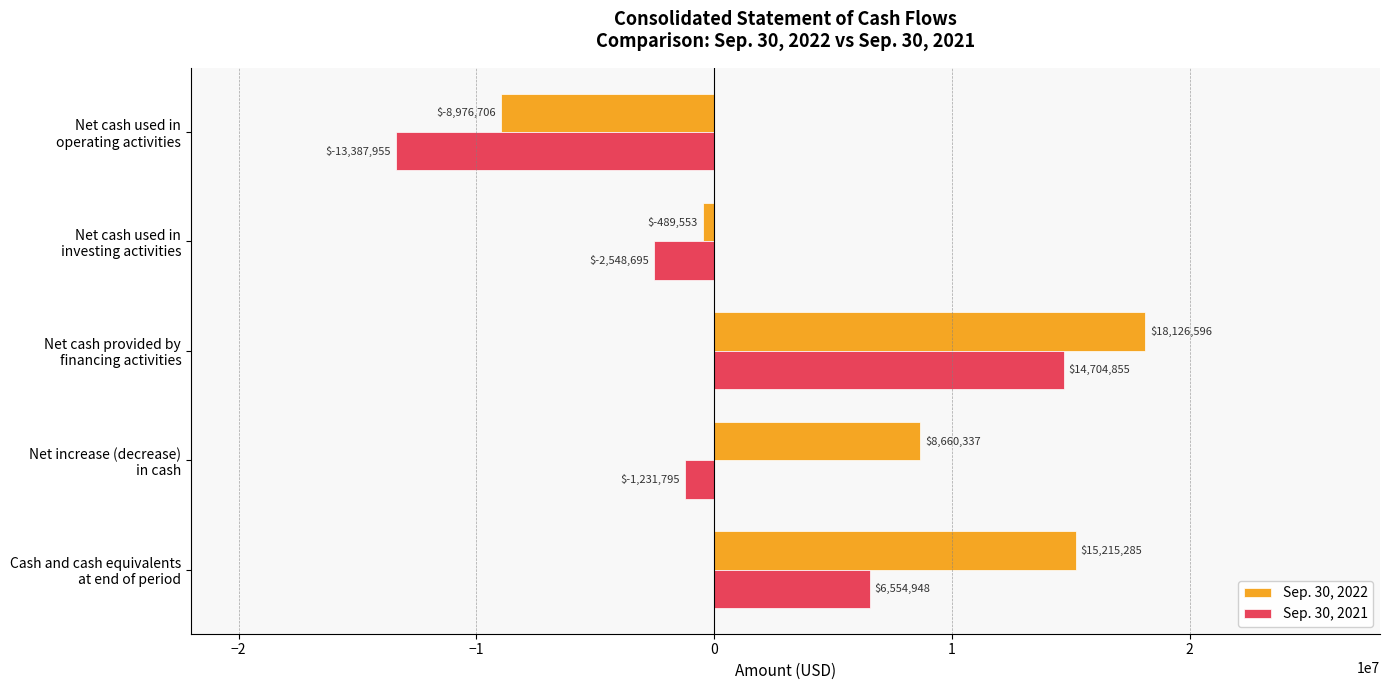

What is the smallest value displayed?

-13387955